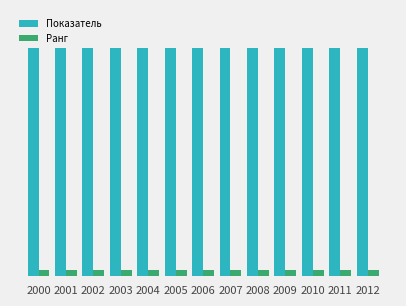

Does the chart contain any negative values?

No